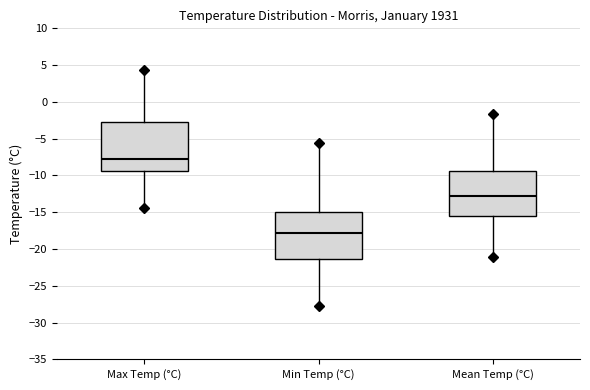

Reading left to right, transcribe this box plot: for each box, give where its median line is, the range the box spans, and where its two whiskers end, as read against the y-axis. The values are not printed on the chart, so give them approximately, as read against the axis.

Max Temp (°C): median -8.0, box -9.5 to -3.0, whiskers -14.5 to 4.5
Min Temp (°C): median -18.0, box -21.5 to -15.0, whiskers -28.0 to -5.5
Mean Temp (°C): median -13.0, box -15.5 to -9.5, whiskers -21.0 to -1.5